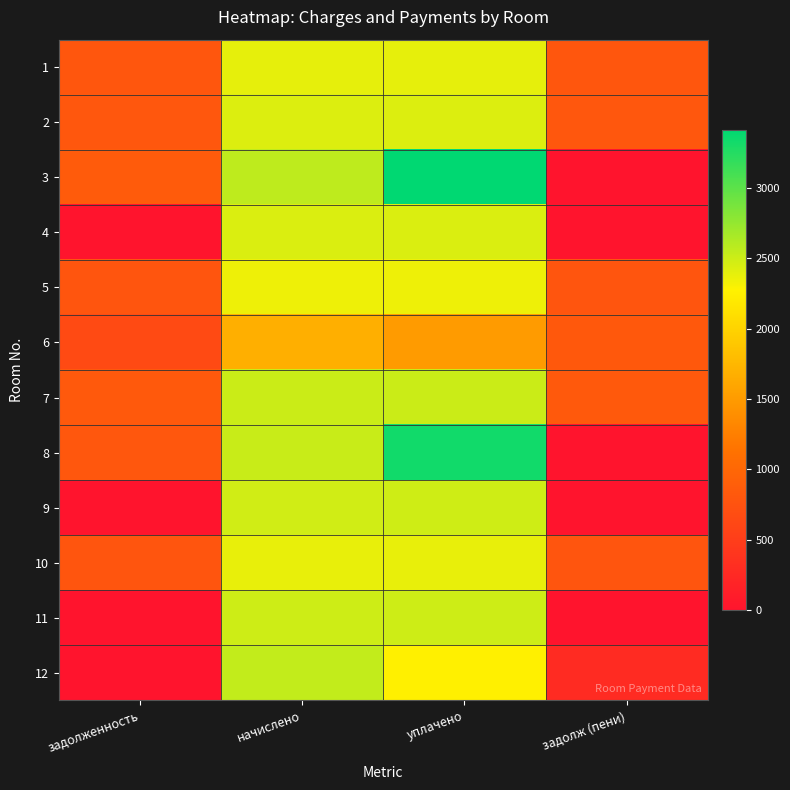

Reading left to right, list all the values displayed in this chart.

1: задолженность=793.1	начислено=2379.2	уплачено=2379.2	задолж (пени)=793.1
2: задолженность=809.0	начислено=2426.9	уплачено=2426.9	задолж (пени)=809.0
3: задолженность=853.0	начислено=2558.9	уплачено=3411.8	задолж (пени)=0.0
4: задолженность=0.0	начислено=2434.2	уплачено=2434.2	задолж (пени)=0.0
5: задолженность=782.1	начислено=2346.2	уплачено=2346.2	задолж (пени)=782.1
6: задолженность=646.8	начислено=1679.0	уплачено=1503.0	задолж (пени)=822.8
7: задолженность=835.9	начислено=2507.6	уплачено=2507.6	задолж (пени)=835.9
8: задолженность=810.5	начислено=2514.9	уплачено=3325.3	задолж (пени)=0.0
9: задолженность=0.0	начислено=2485.6	уплачено=2485.7	задолж (пени)=0.0
10: задолженность=791.9	начислено=2375.6	уплачено=2375.6	задолж (пени)=791.9
11: задолженность=0.0	начислено=2496.5	уплачено=2496.5	задолж (пени)=0.0
12: задолженность=0.0	начислено=2540.6	уплачено=2259.0	задолж (пени)=281.6